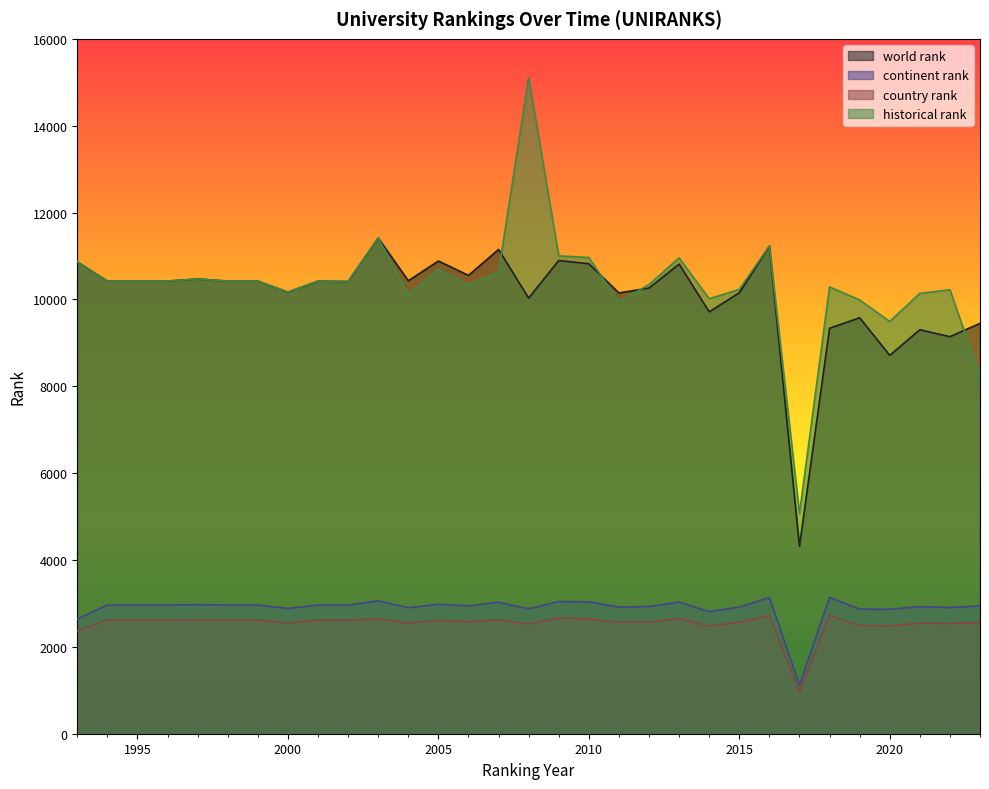

Between which two adjacent categories do historical rank and world rank first intersect?

2007 and 2008